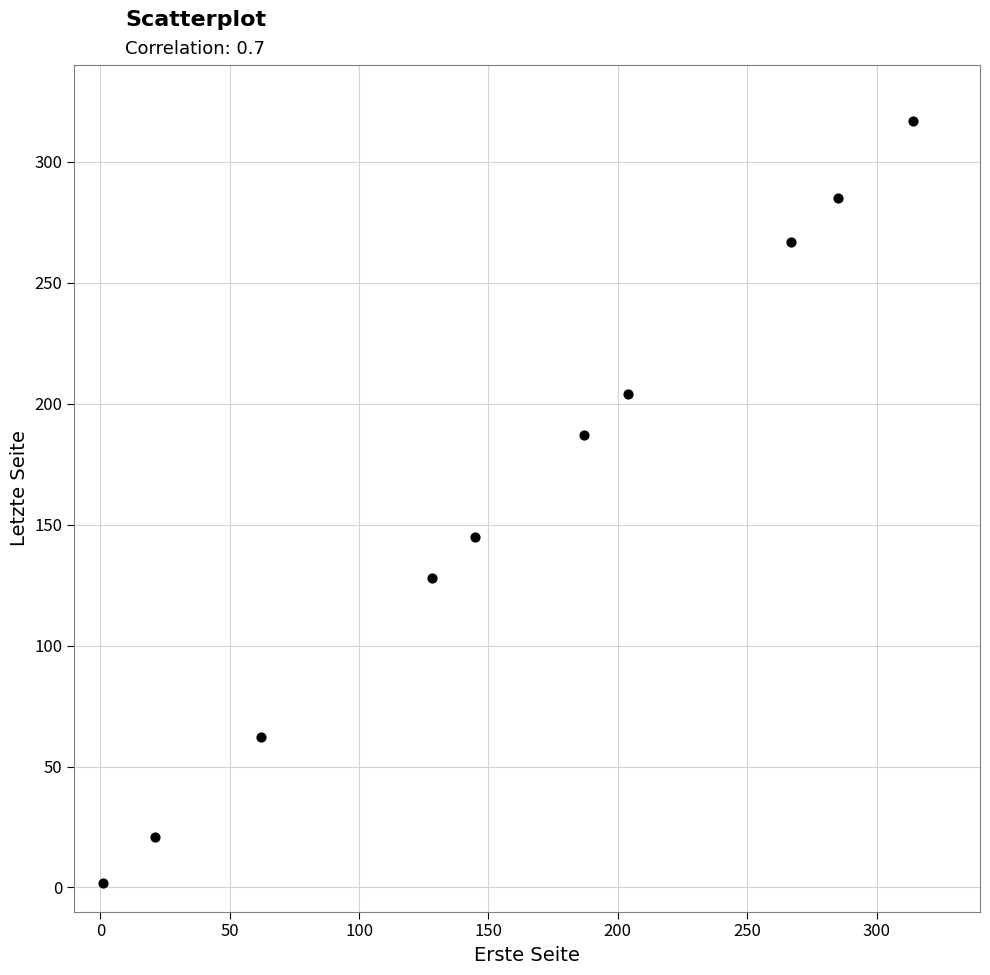

What is the range of X values (max minus min)?

313